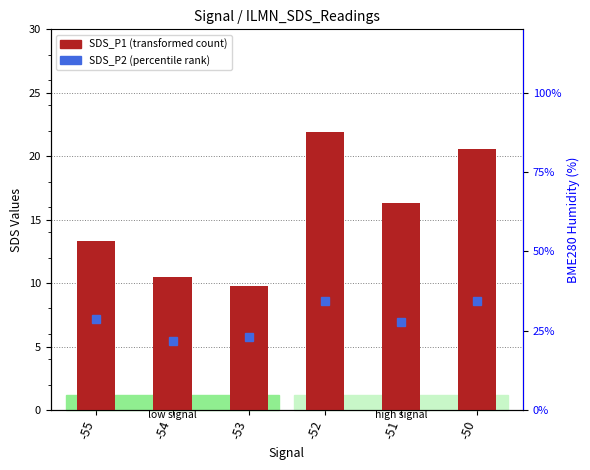

What is the value of the 1st bar from the left?

13.3